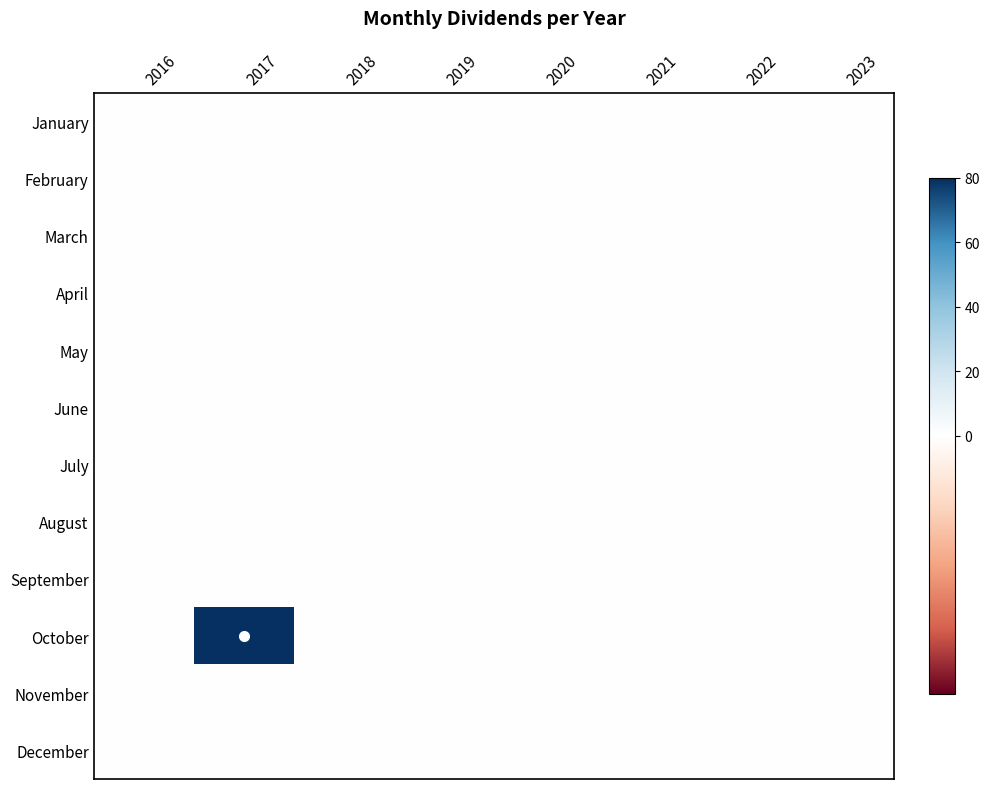

Rank the series at 2018 from lowest to highest value.

January, February, March, April, May, June, July, August, September, October, November, December